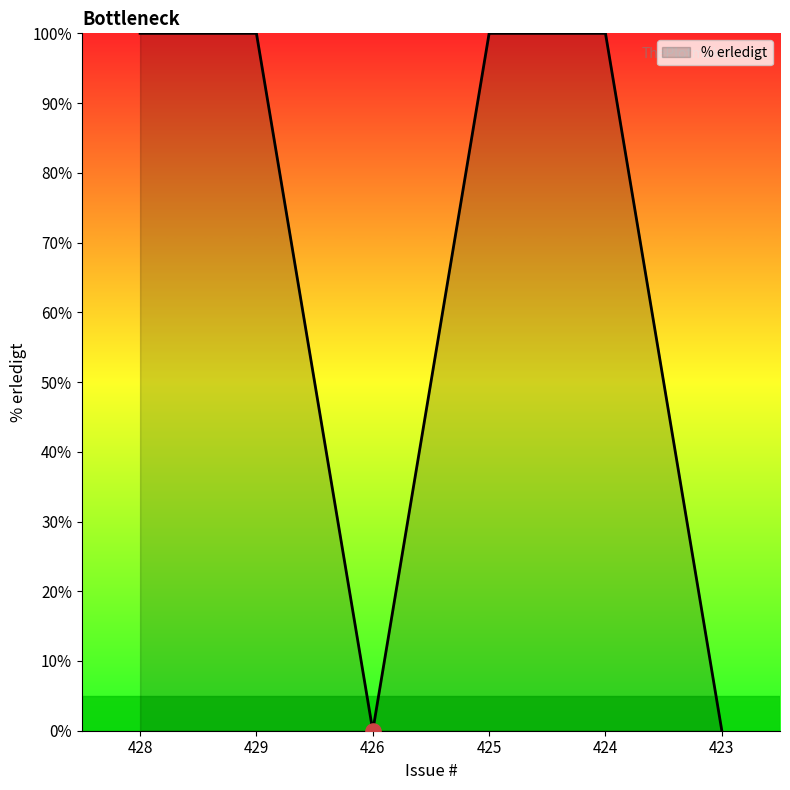

What is the change in value from 424 to 423?

-100